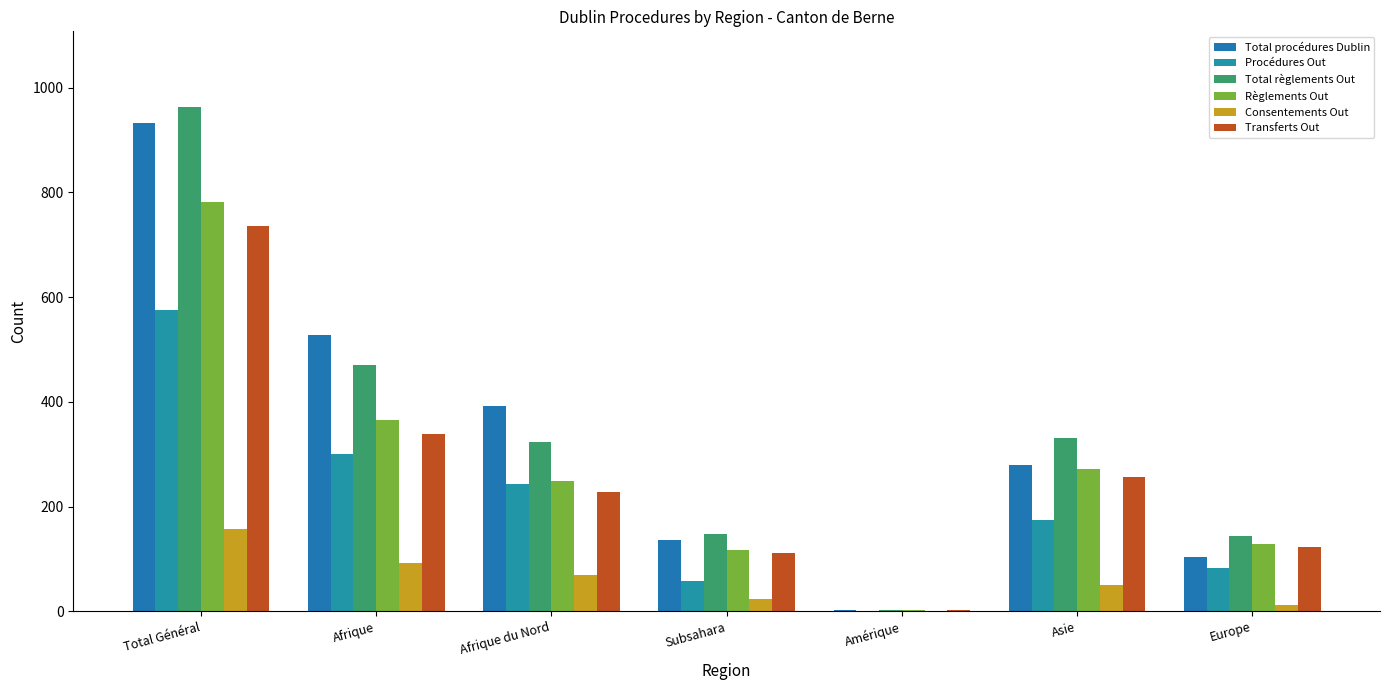

Are the bars grouped side by side (vs. stacked)?

Yes